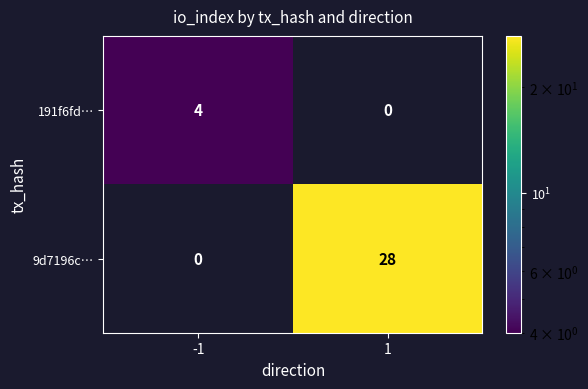

What is the sum of all 191f6fd… values?

4